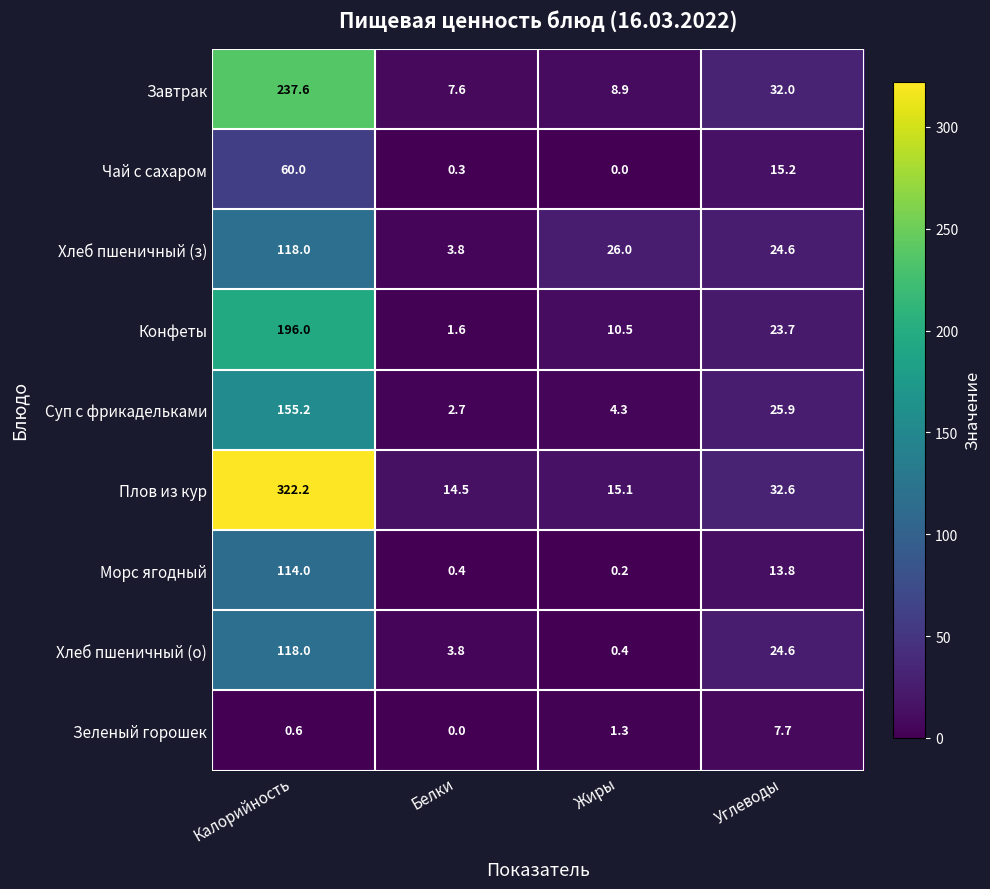

At which category is the sum across all series the highest?

Калорийность